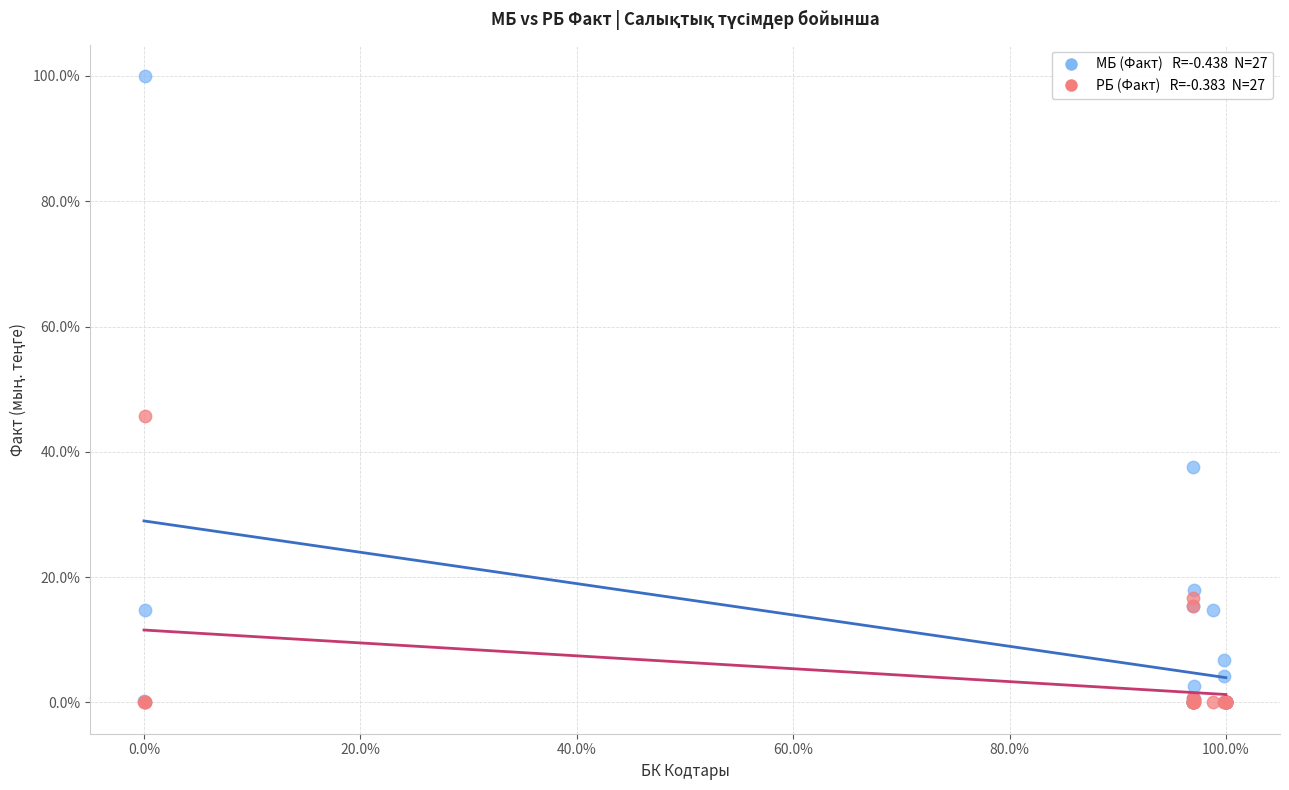

Across all series, what Y value is closest to 50?

45.8